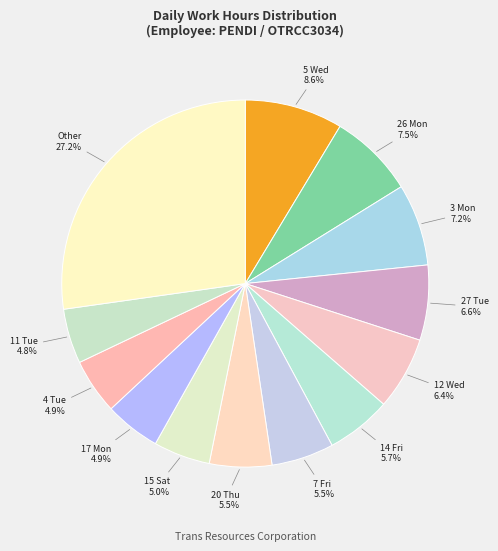

How many slices are in this pie chart?

13